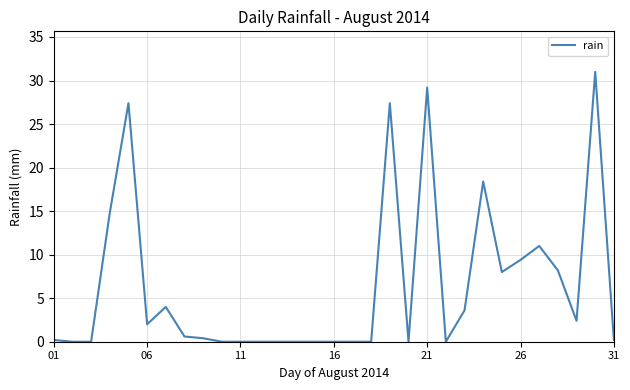

What is the difference between the maximum and minimum values?

31.0